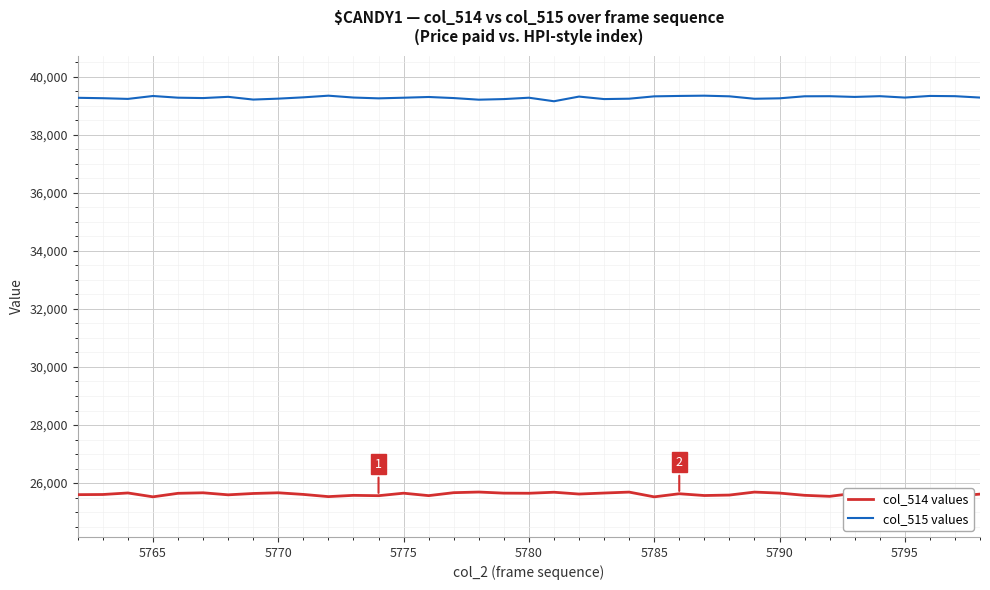

What is the minimum value shown in the chart?

25526